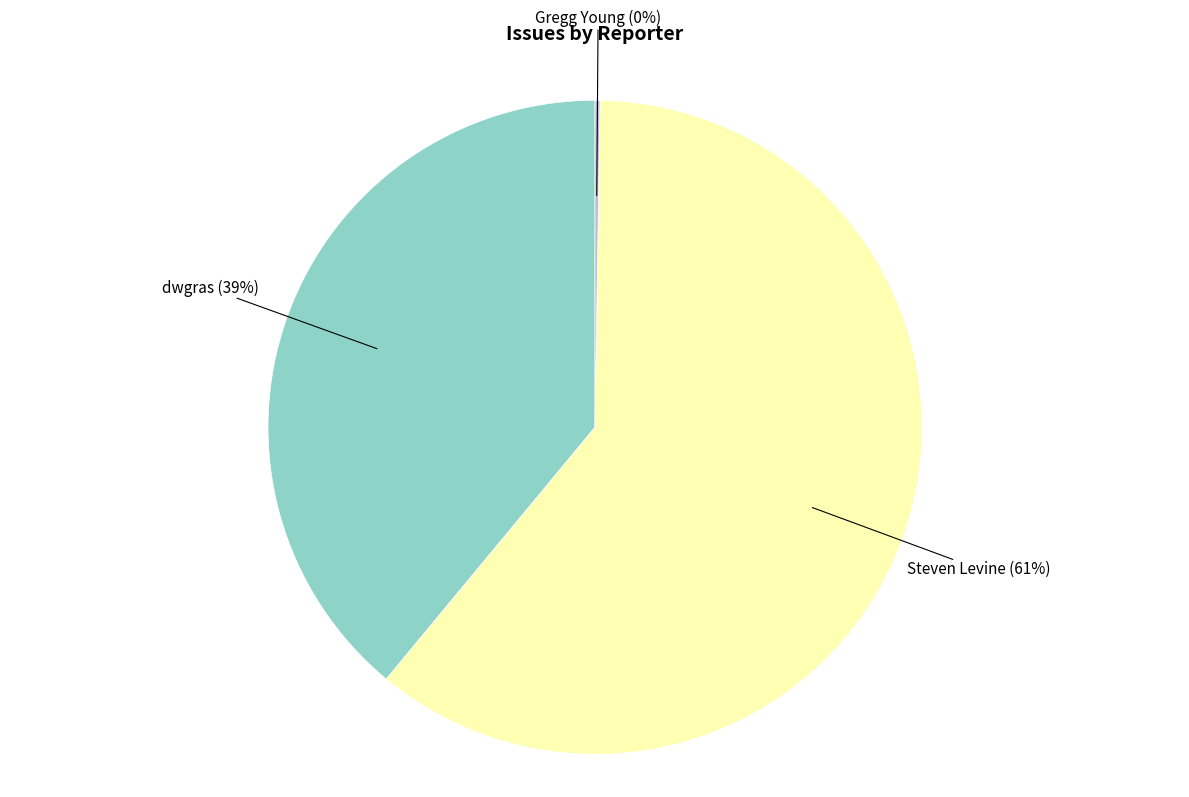

To the nearest percent, what is the difference between the largest and smallest slice percentages?

61%